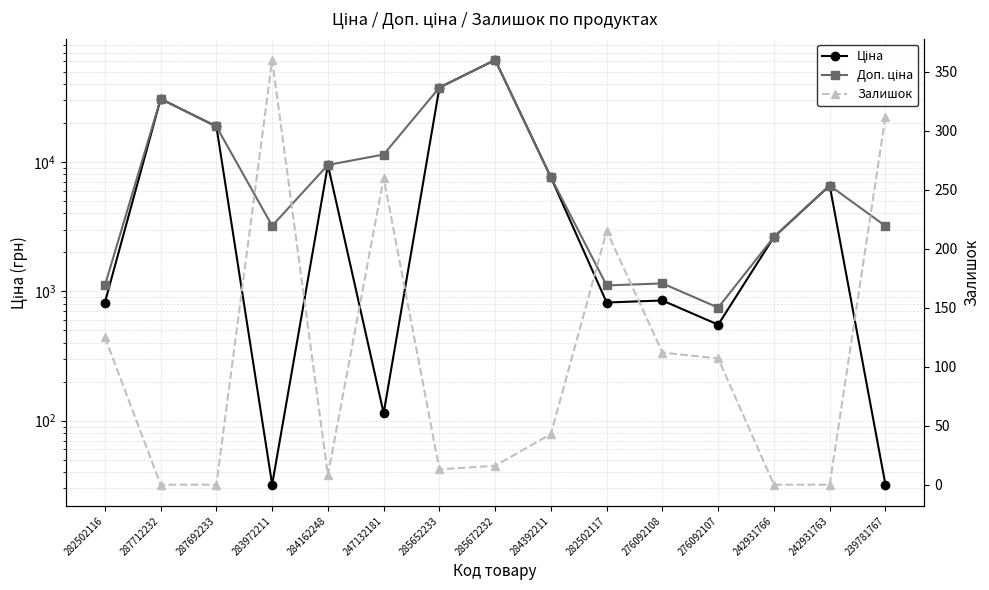

What is the value of the Залишок point at the 4th from the left?

360.0